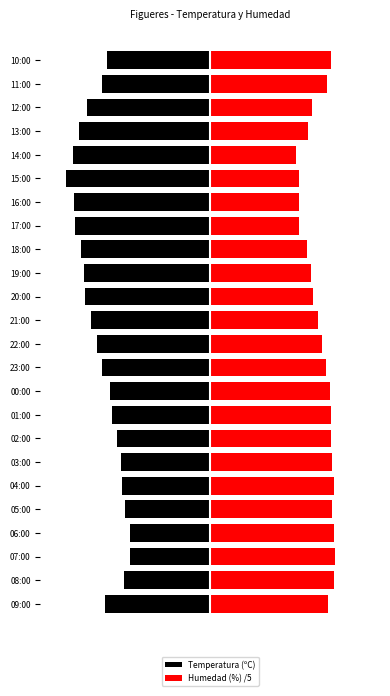

Are the bars grouped side by side (vs. stacked)?

Yes